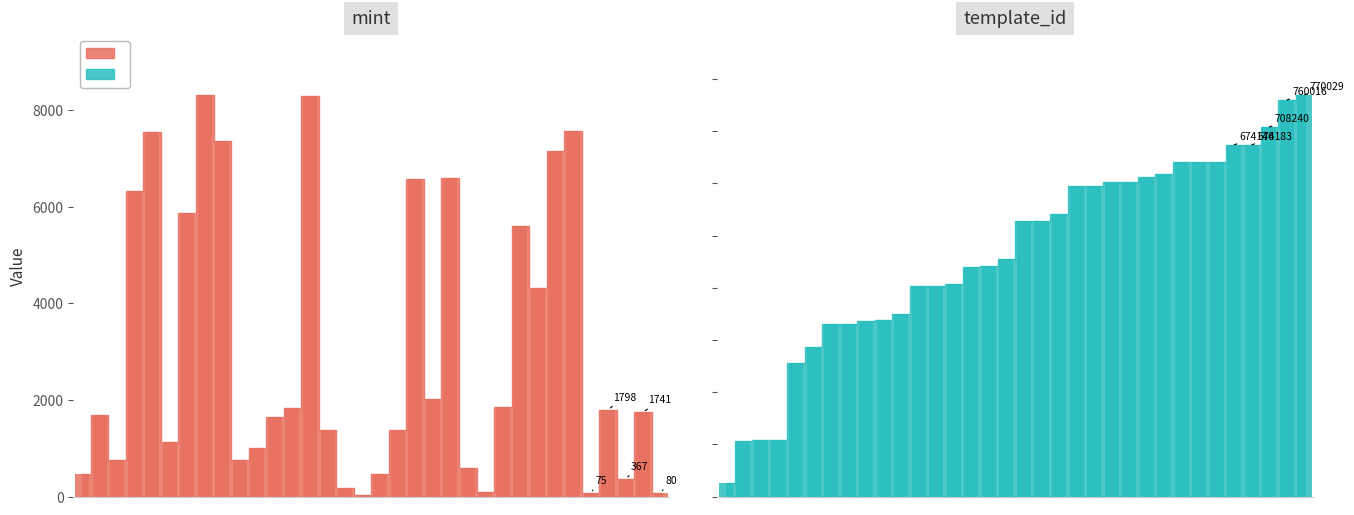

Rank the series by their average value, from highest to lowest.

template_id, mint